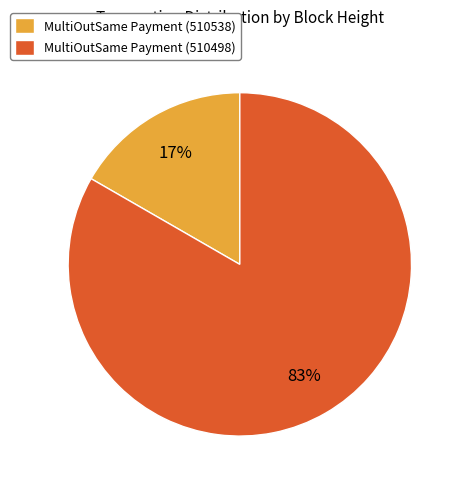

Rank the categories by value from lowest to highest.

MultiOutSame Payment (510538), MultiOutSame Payment (510498)